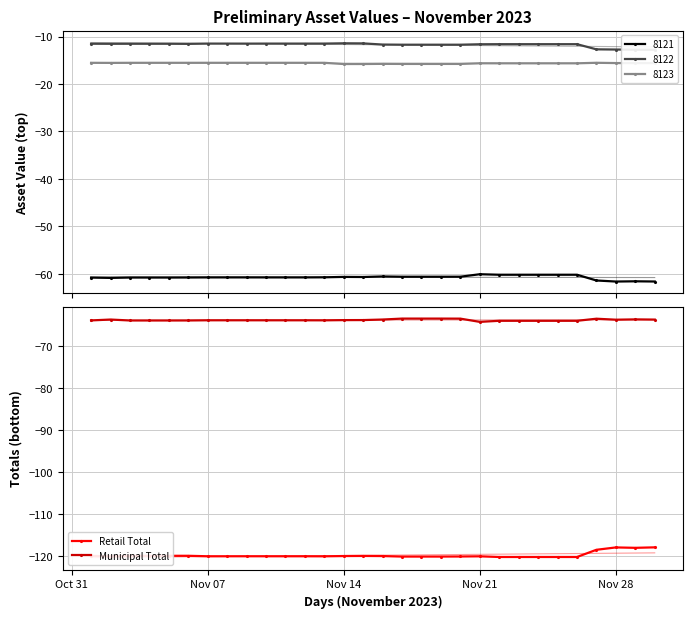

True or false: Retail Total and Municipal Total intersect in this chart.

False